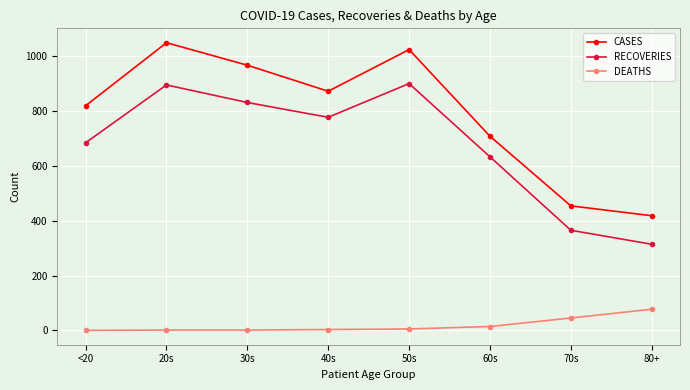

What are all the series names shown in the legend?

CASES, RECOVERIES, DEATHS